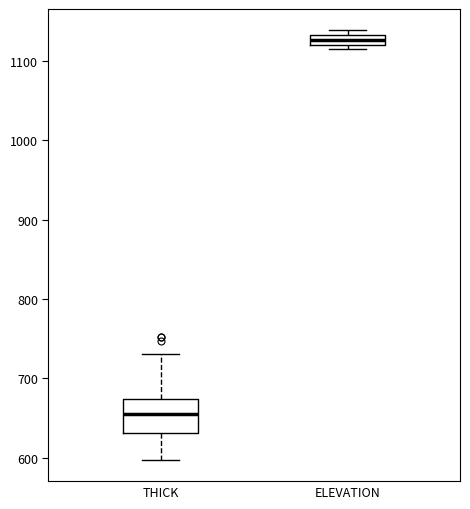

Which box's median line is the lowest?

THICK